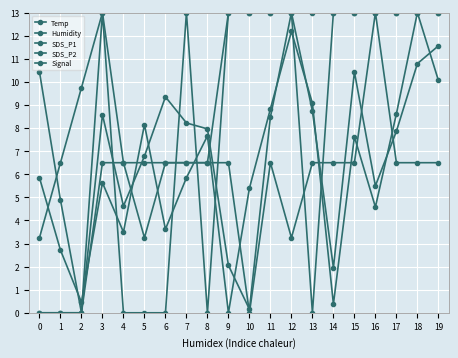

In Signal, how many points are lower than both neighbors (excluding endpoints)?

3